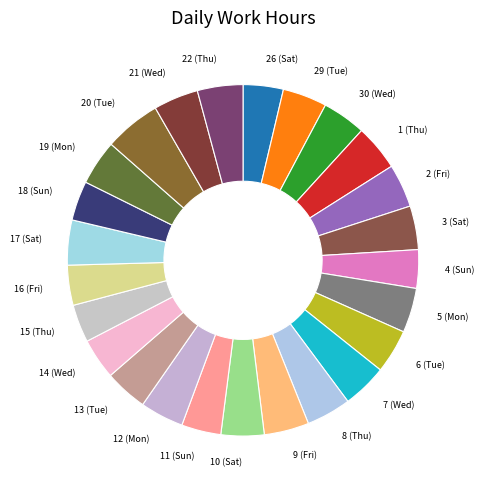

Which slice is the largest?

20 (Tue)